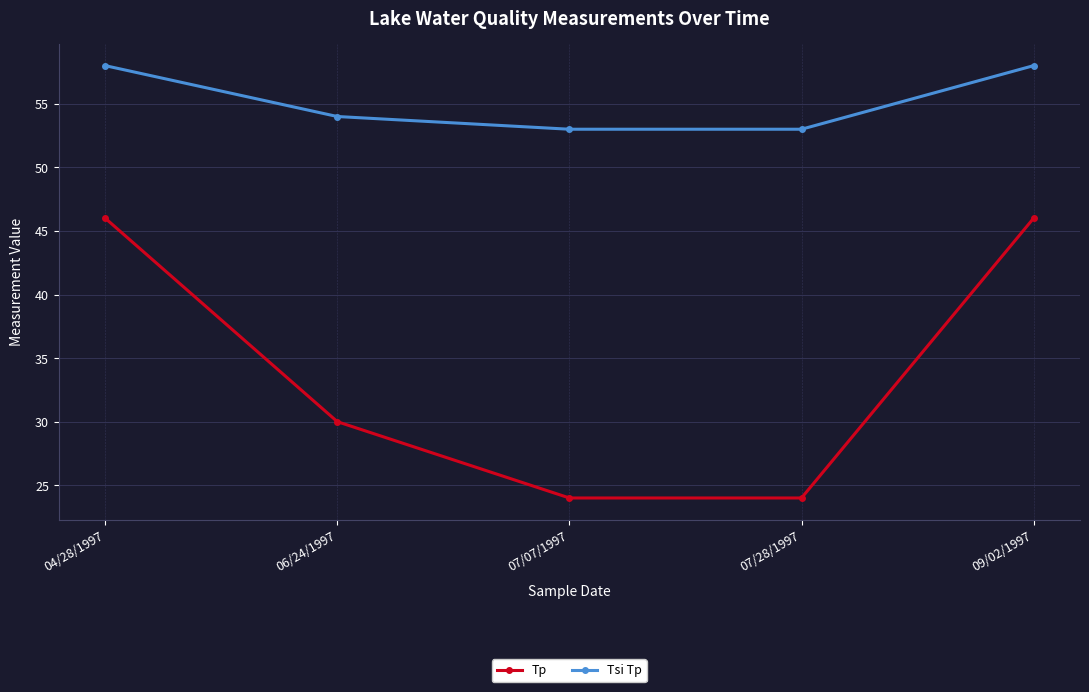

At how many categories does at least one series exceed 41?

5